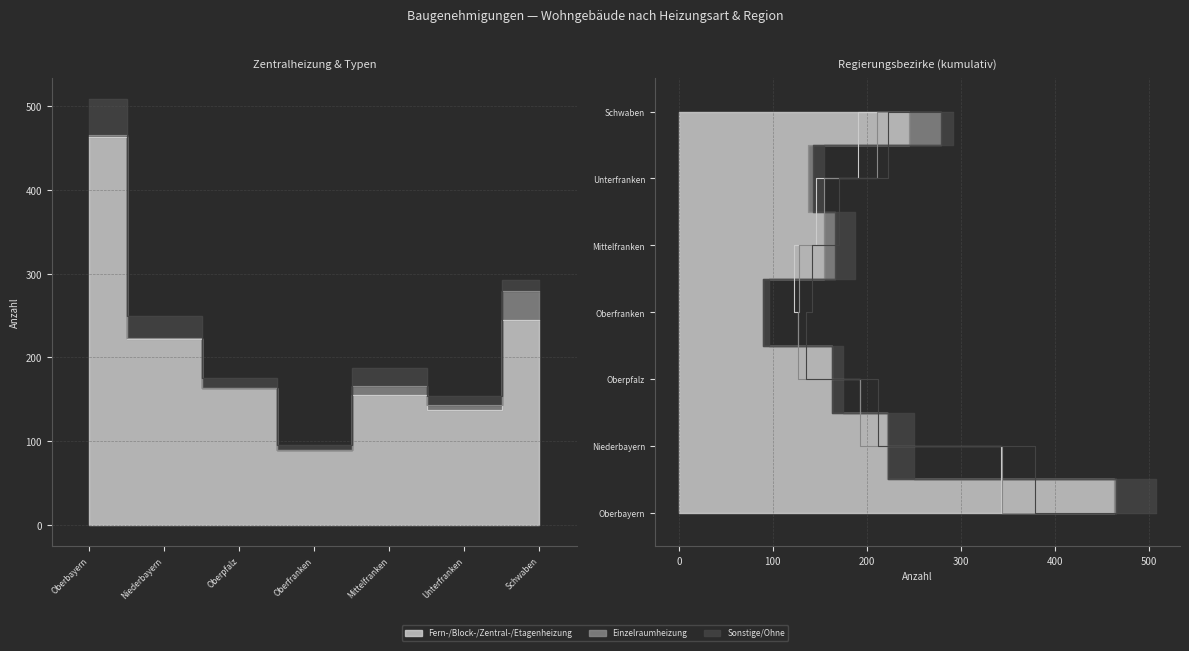

What is the value of the Sonstige/Ohne point at the 1st from the left?

43